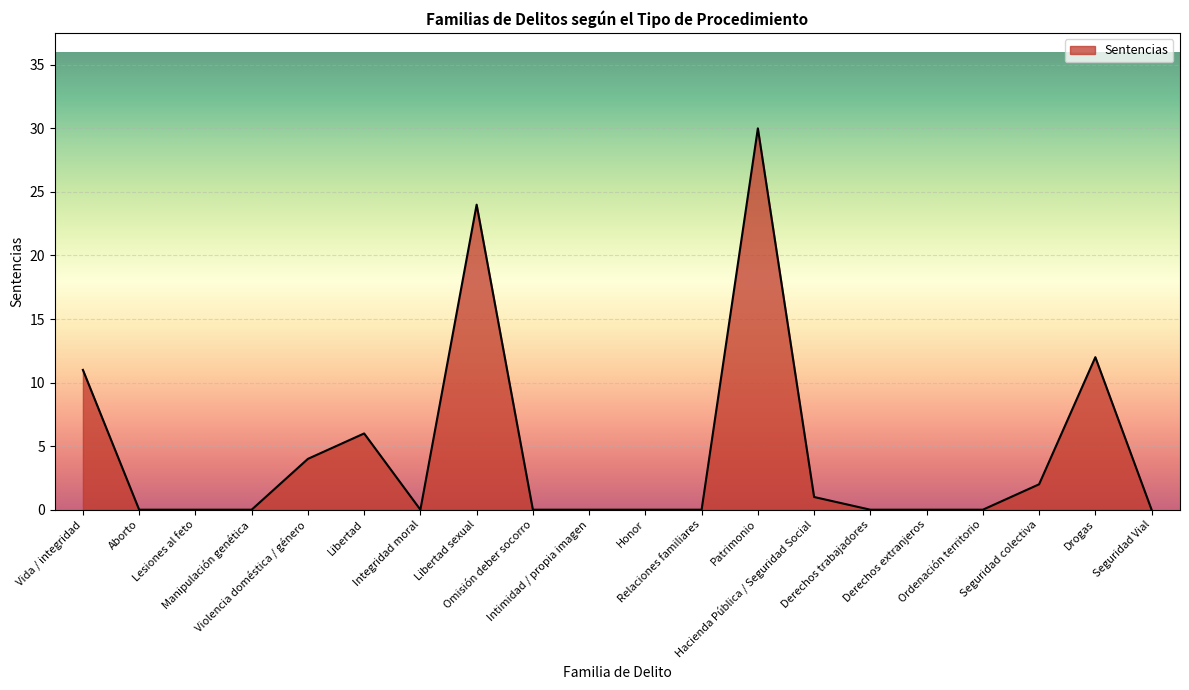

Reading right to left, transcribe all the data shown in this chart.

Seguridad Vial=0	Drogas=12	Seguridad colectiva=2	Ordenación territorio=0	Derechos extranjeros=0	Derechos trabajadores=0	Hacienda Pública / Seguridad Social=1	Patrimonio=30	Relaciones familiares=0	Honor=0	Intimidad / propia imagen=0	Omisión deber socorro=0	Libertad sexual=24	Integridad moral=0	Libertad=6	Violencia doméstica / género=4	Manipulación genética=0	Lesiones al feto=0	Aborto=0	Vida / integridad=11